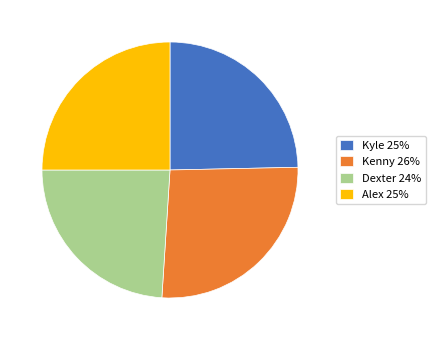

Approximately how many times larger is the value at Kenny compared to Alex?

1.1